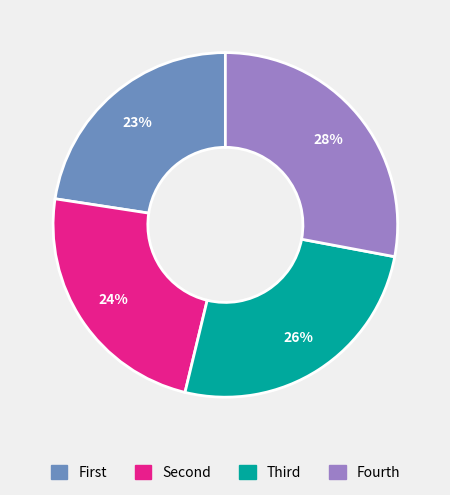

To the nearest percent, what is the average slice percentage?

25%